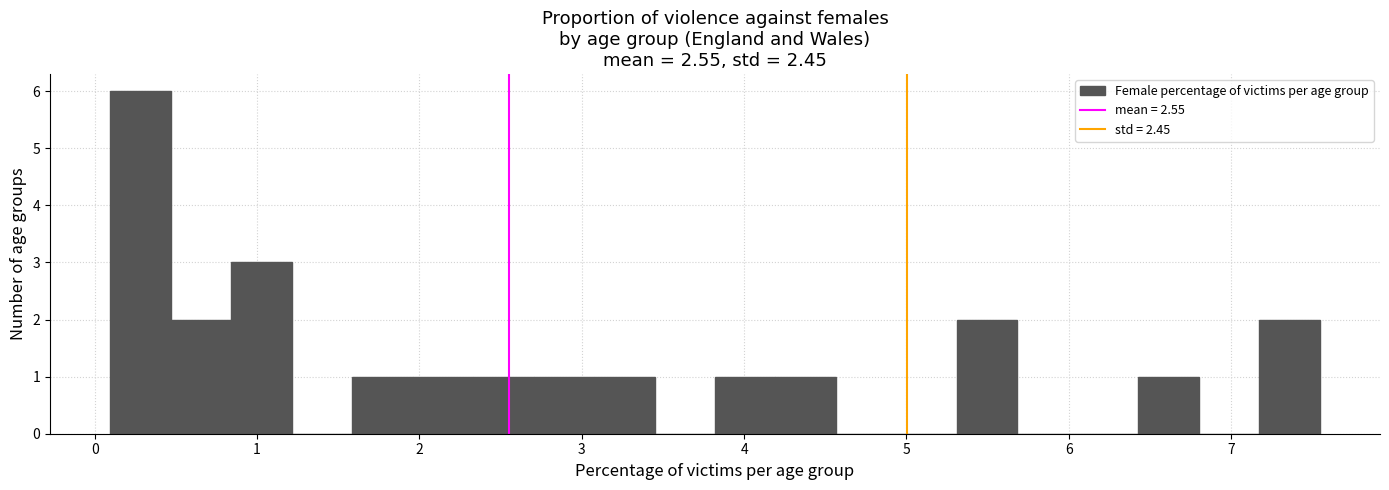

Read against the x-axis, roughly where is the centre of the tallest bar?

0.3